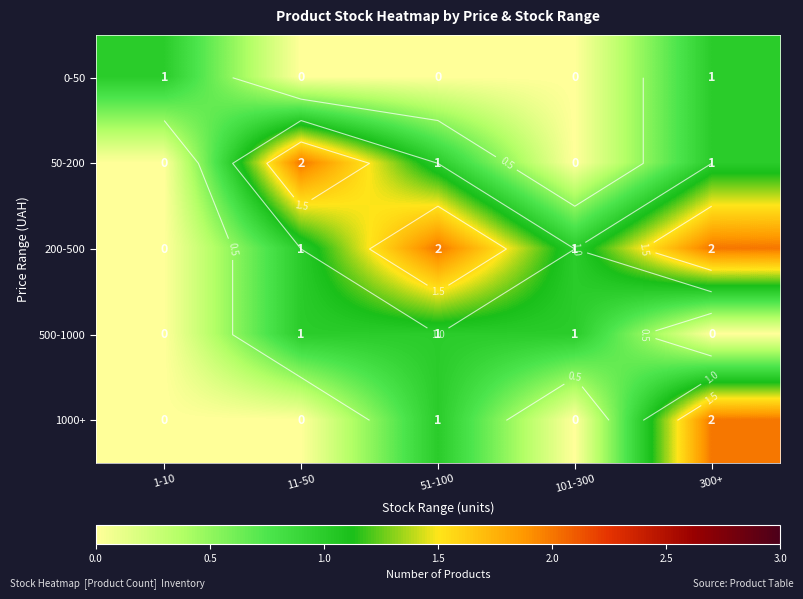

Is it true that 50-200 equals 2 at 11-50?

True